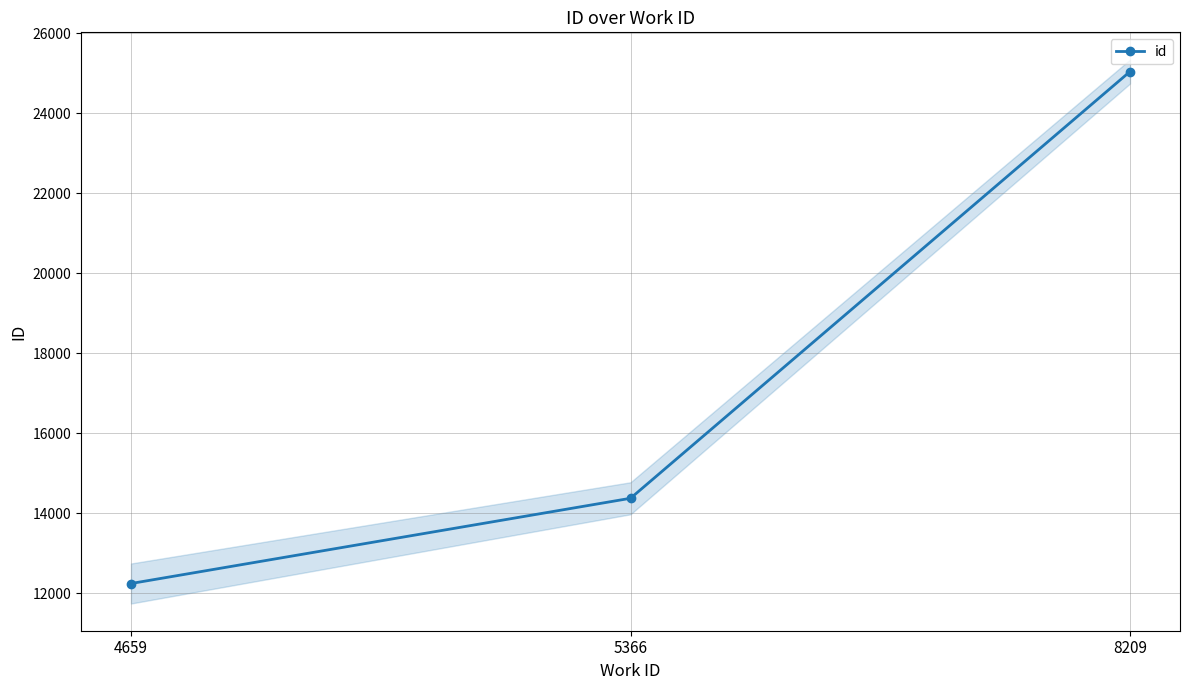

What is the value of the 1st point from the left?

12249